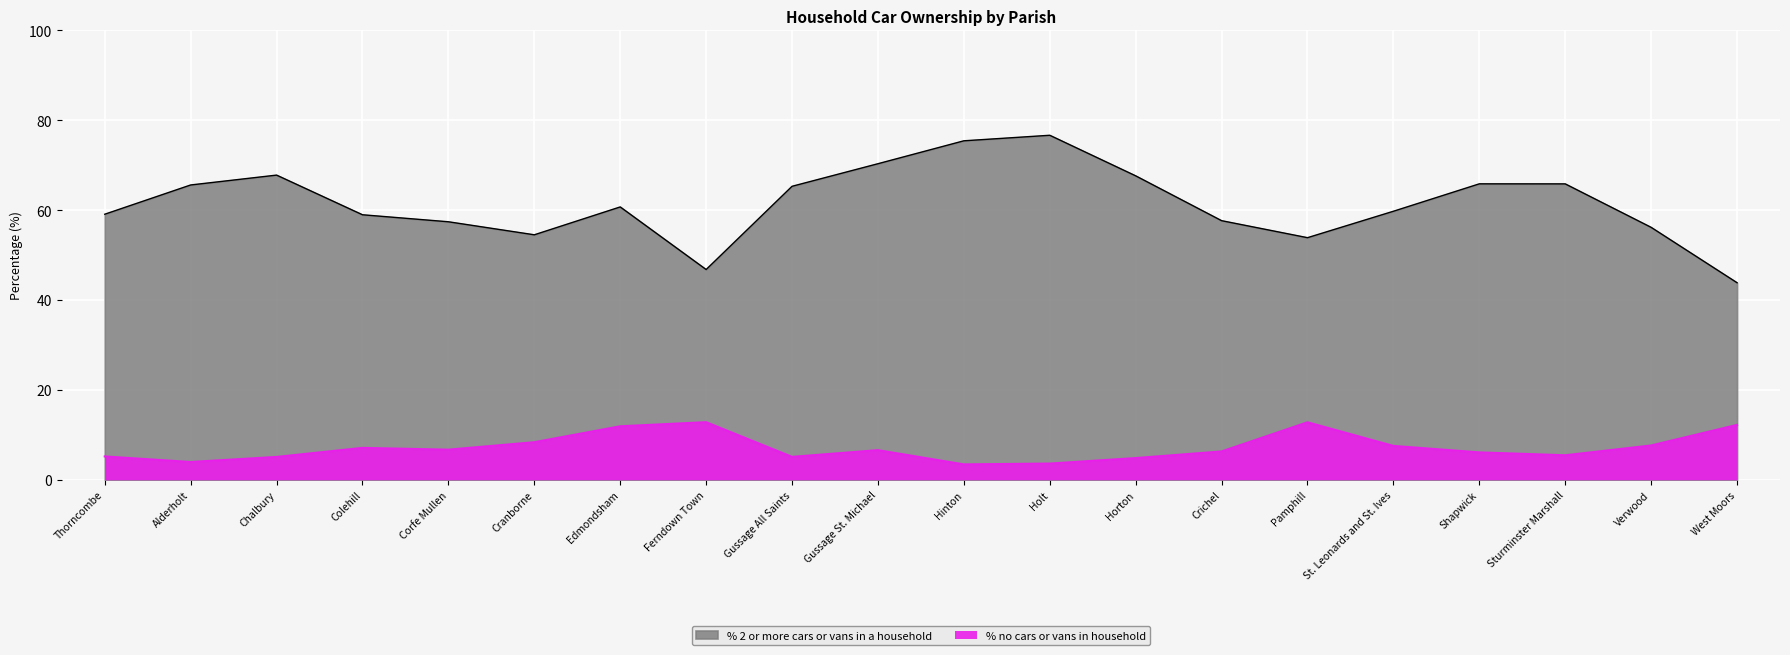

What is the label of the 19th point from the right?

Alderholt